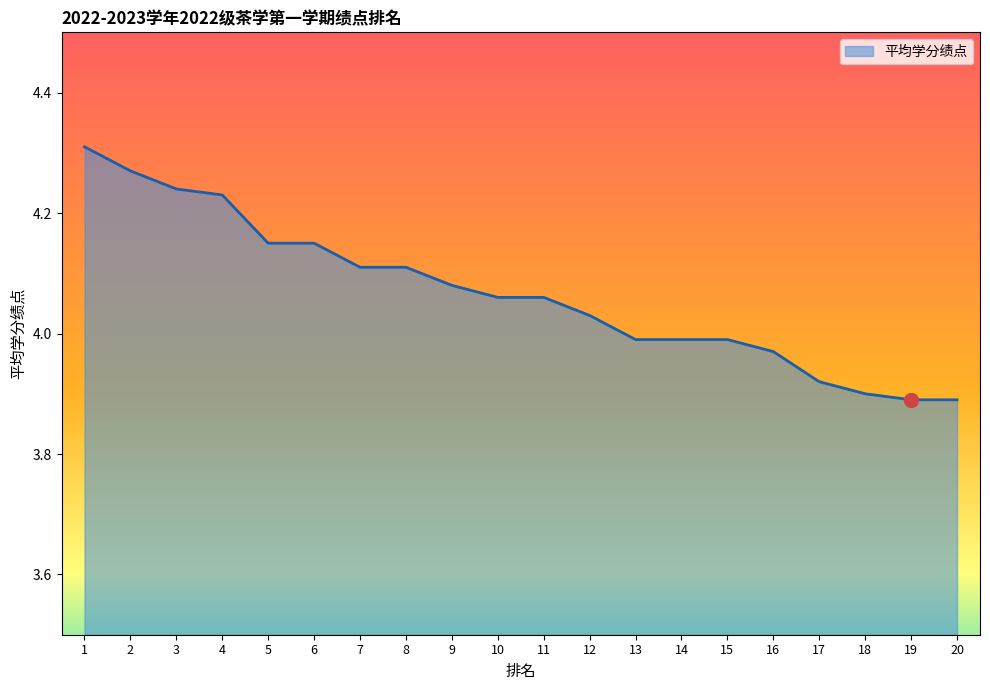

The value at 14 is 6.3. True or false?

False